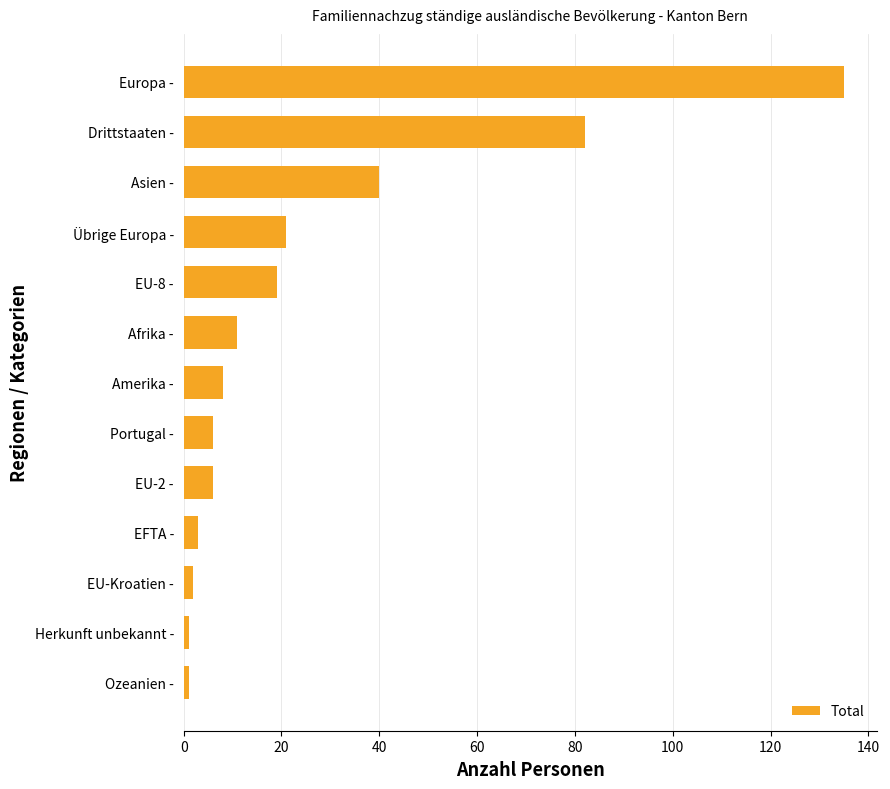

Where is the data nearest to the value 68?

Drittstaaten -